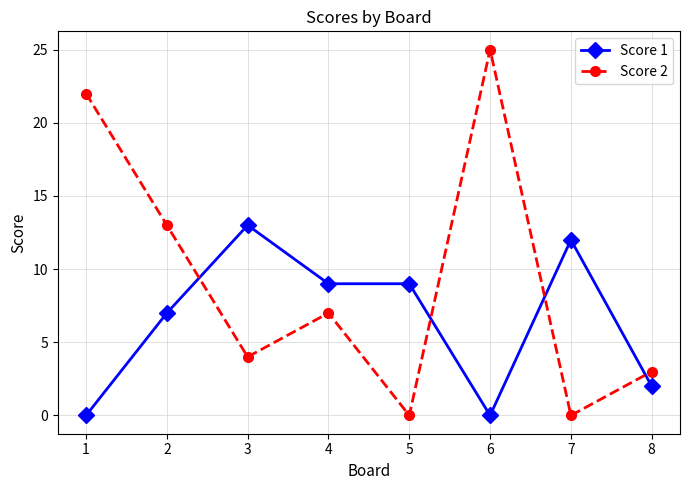

How many intersections are there between Score 2 and Score 1?

4